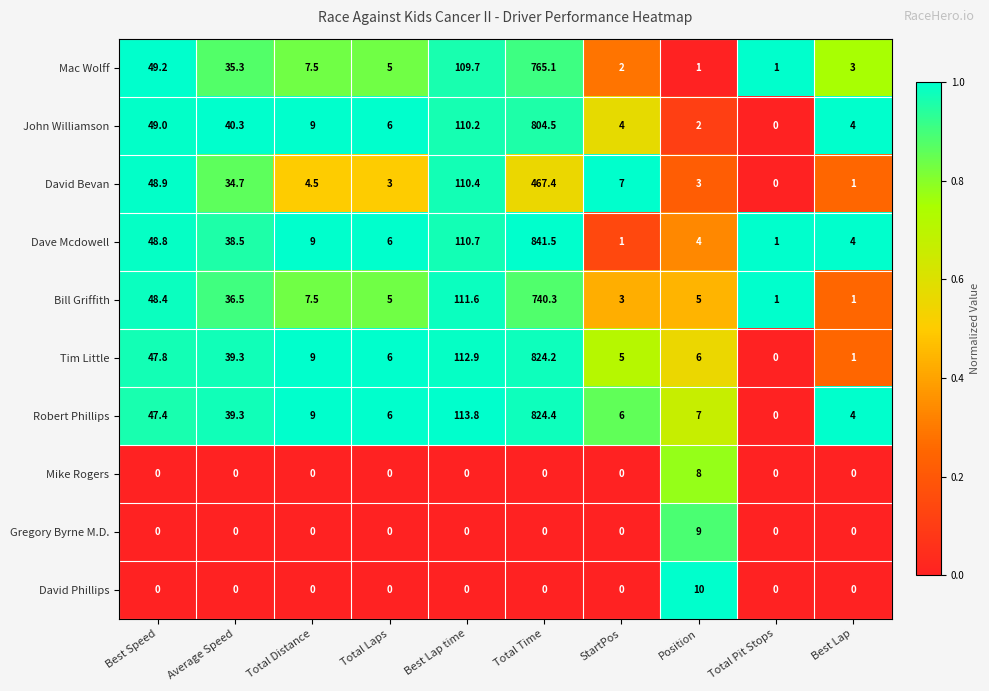

What is the sum of the John Williamson values at Total Distance and Best Lap?

13.0